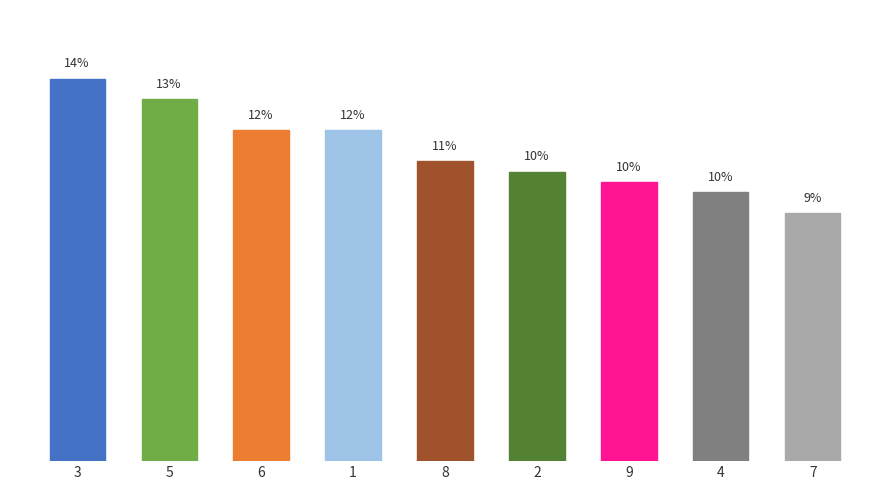

Where is the data nearest to the value 11?

8